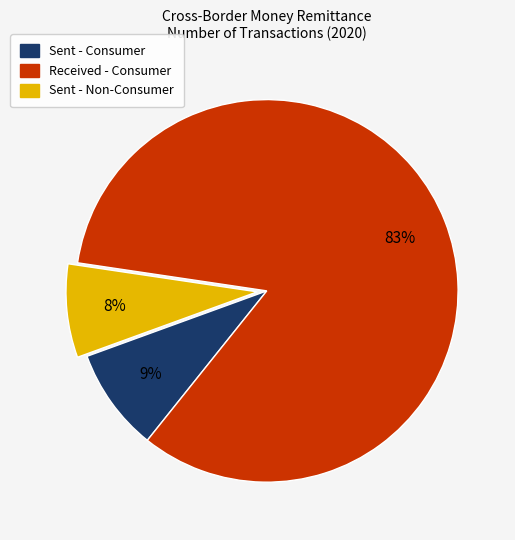

Is the sum of Sent - Non-Consumer and Received - Consumer greater than half?

Yes